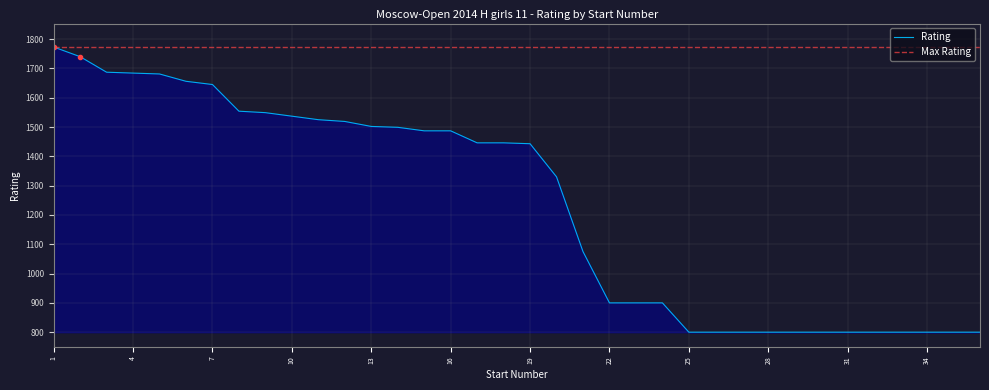

Is it true that the value at 26 is 1190?

False